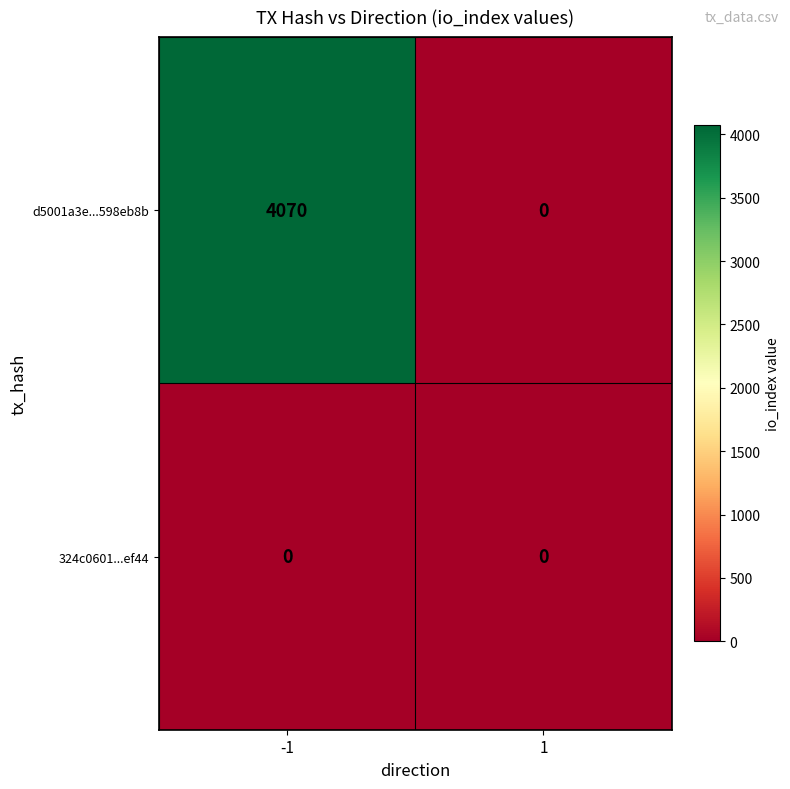

The d5001a3e...598eb8b series shows 4070 at -1. True or false?

True